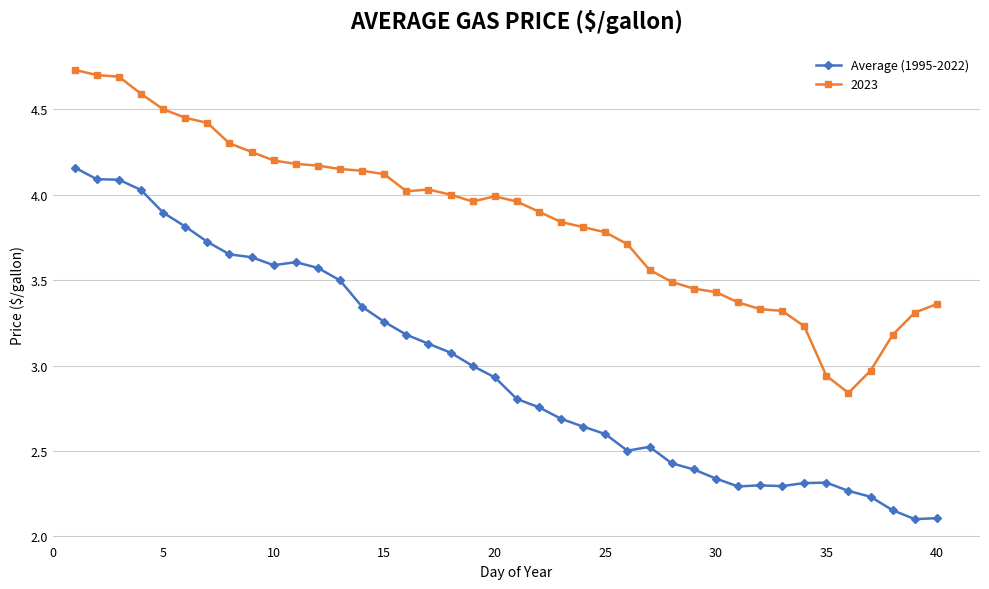

Rank the series by their maximum value, from lowest to highest.

Average (1995-2022), 2023